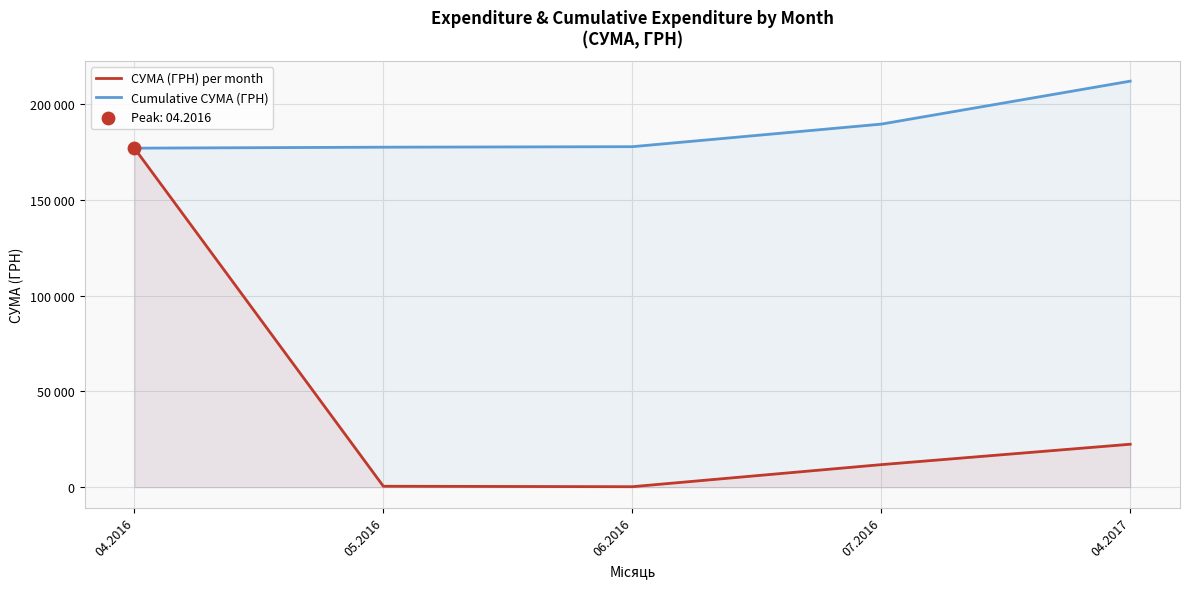

What is the total value across all series at 04.2017?

234524.0